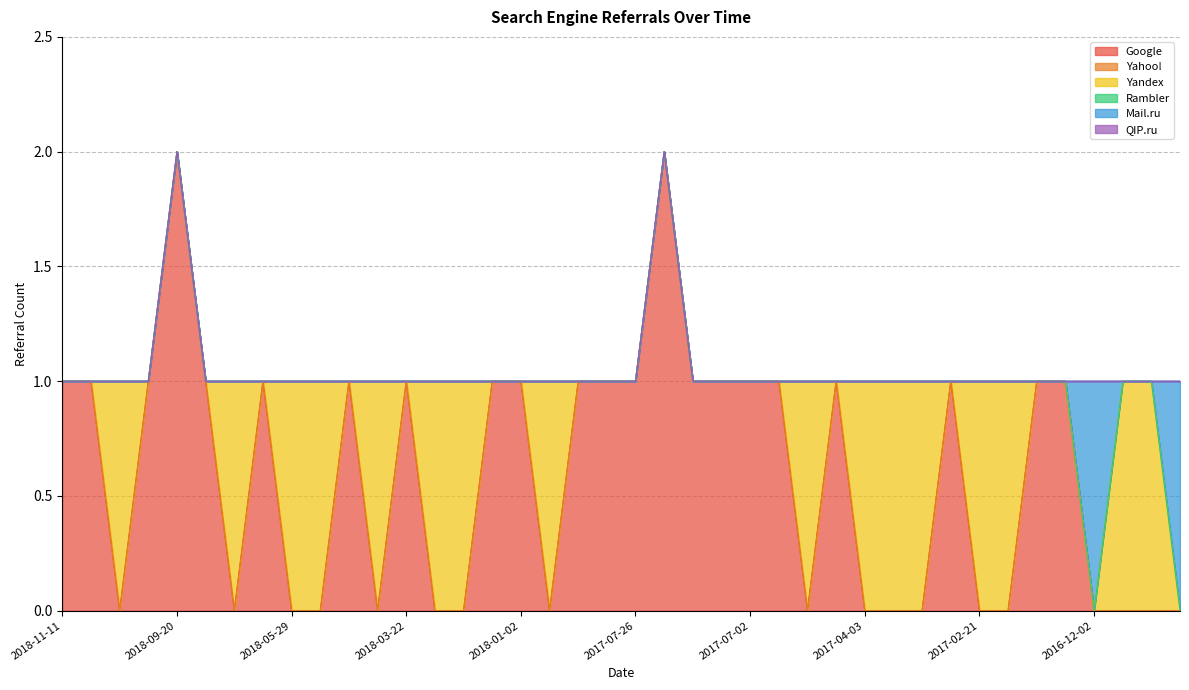

Which series has the widest spread of values?

Google